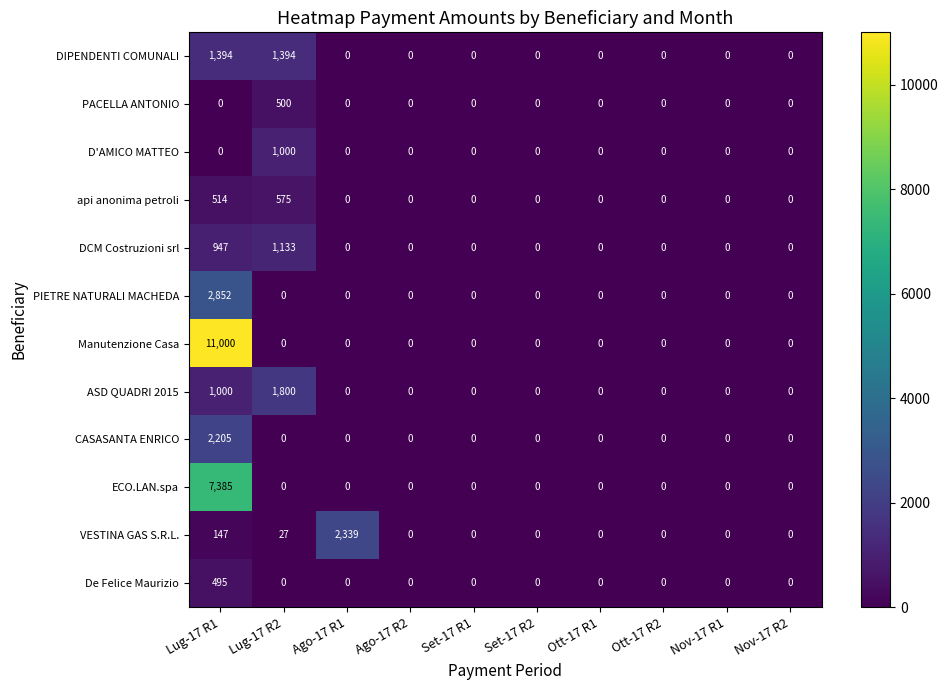

List the series in order of their peak value, highest first.

Manutenzione Casa, ECO.LAN.spa, PIETRE NATURALI MACHEDA, VESTINA GAS S.R.L., CASASANTA ENRICO, ASD QUADRI 2015, DIPENDENTI COMUNALI, DCM Costruzioni srl, D'AMICO MATTEO, api anonima petroli, PACELLA ANTONIO, De Felice Maurizio